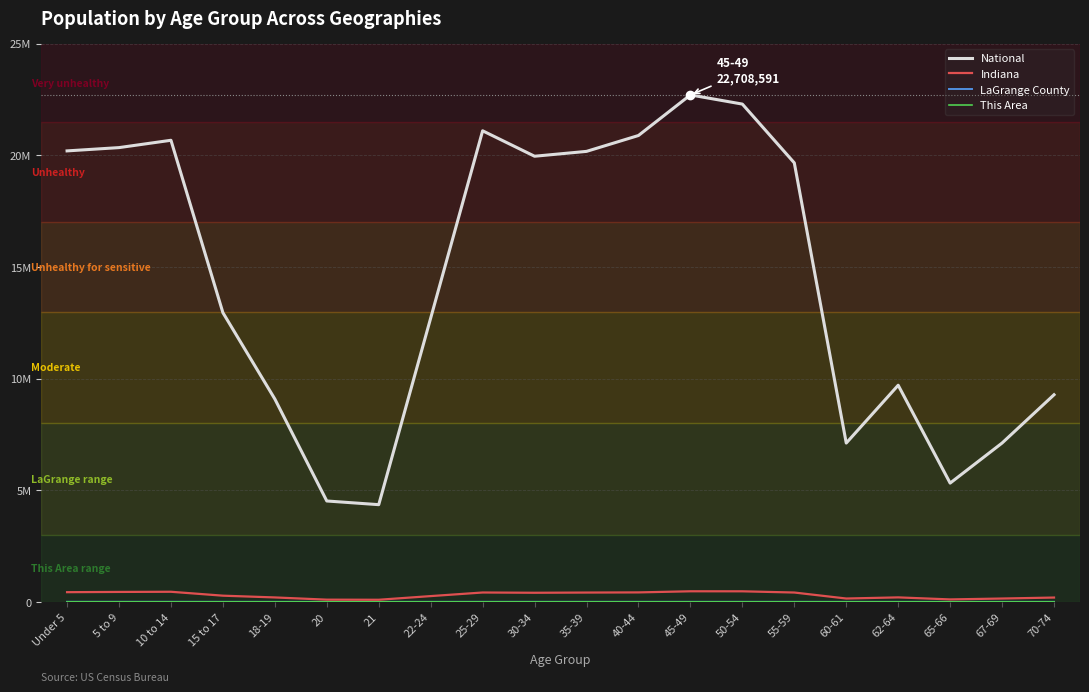

At 15 to 17, list the series in order from largest to smallest.

National, Indiana, LaGrange County, This Area